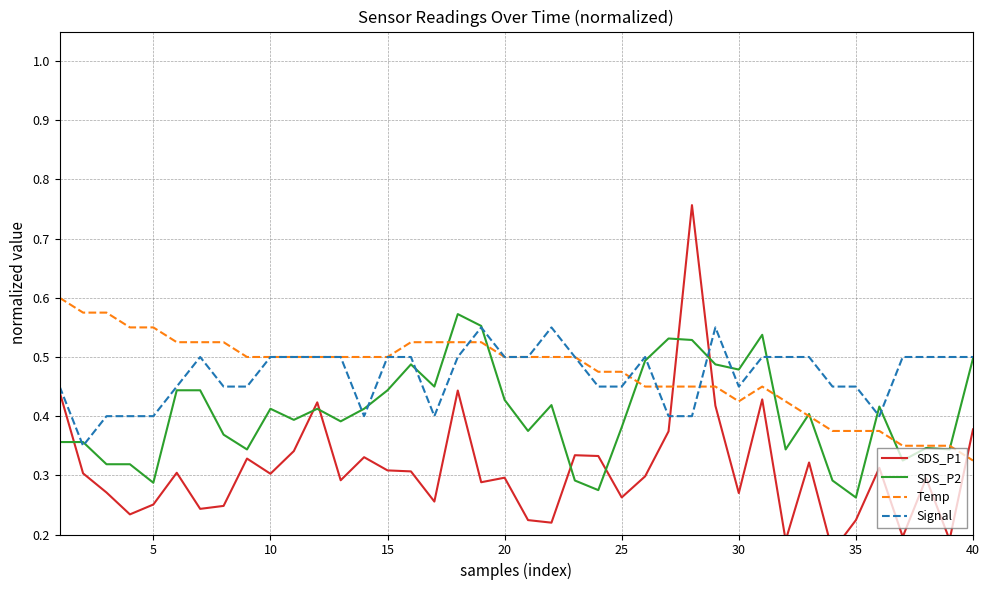

What is the value of the Signal point at the 31st from the left?

0.5